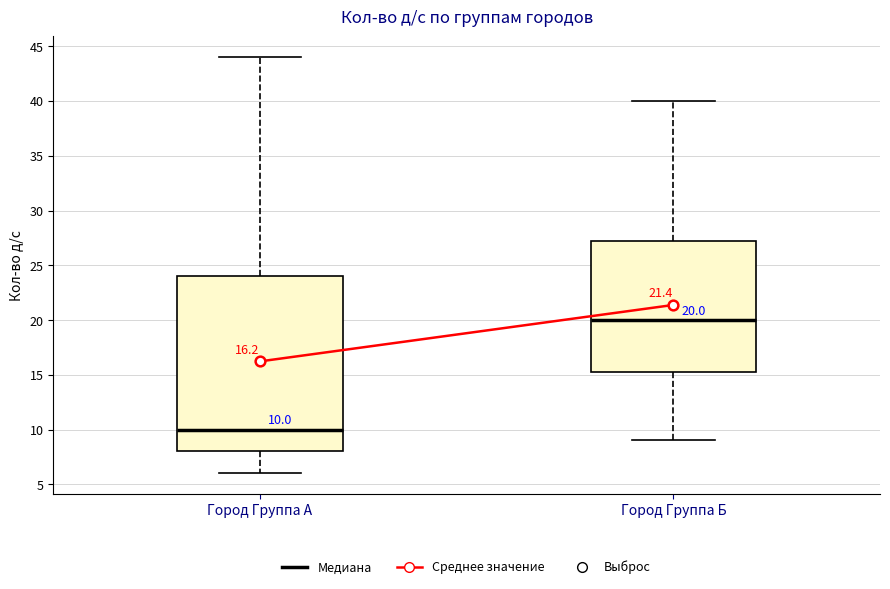

Which box has the highest median line?

Город Группа Б